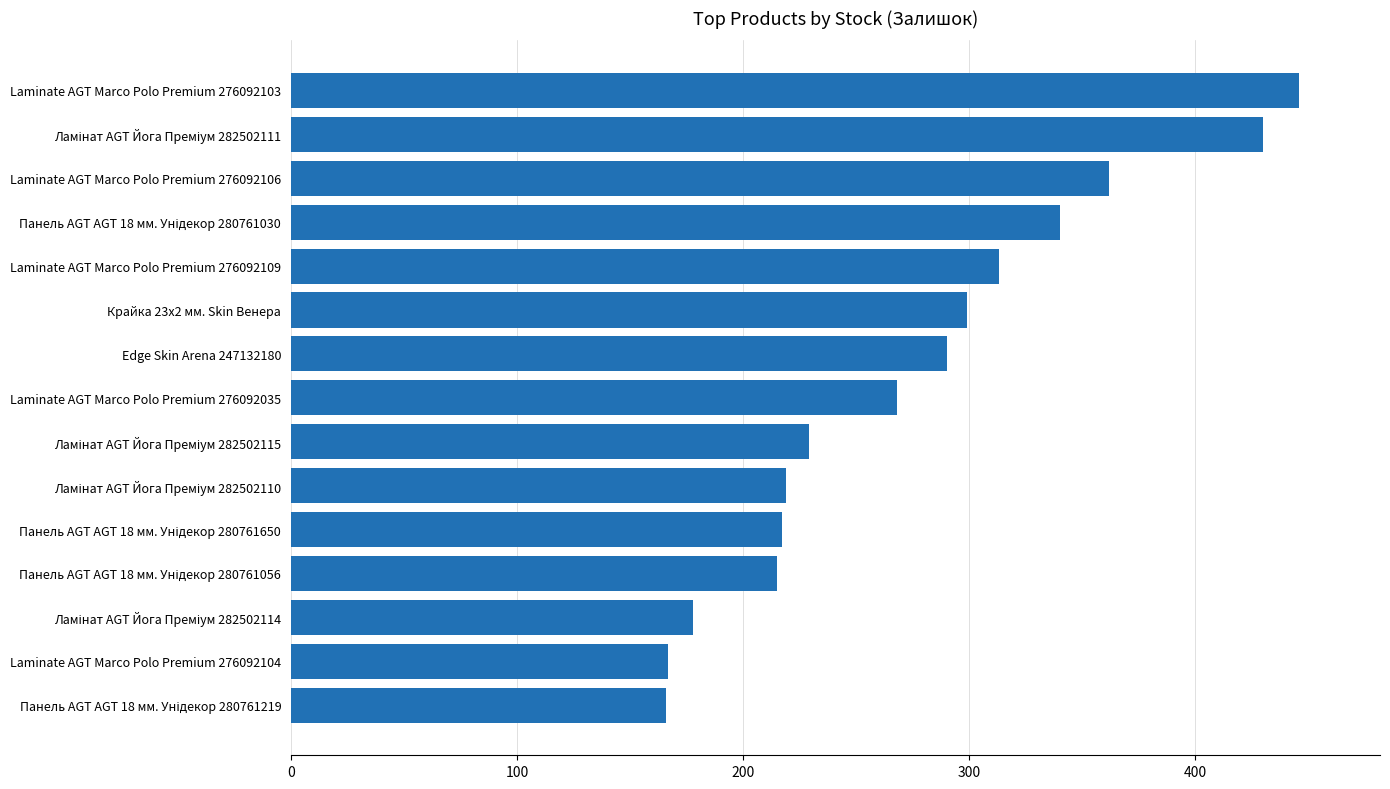

What is the change in value from Laminate AGT Marco Polo Premium 276092035 to Laminate AGT Marco Polo Premium 276092109?

+45